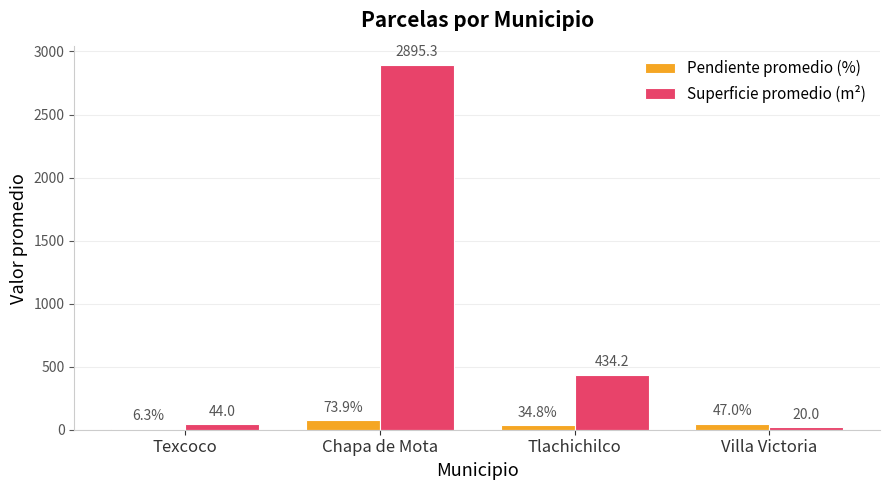

Which series changed the most between Chapa de Mota and Tlachichilco?

Superficie promedio (m²)